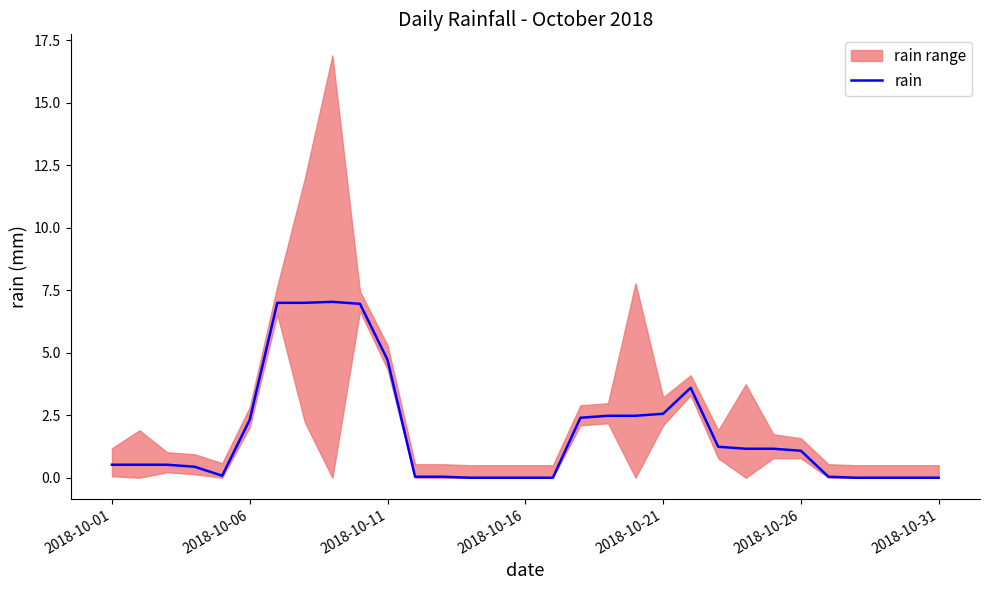

At which category does the data reach its first local peak?

8